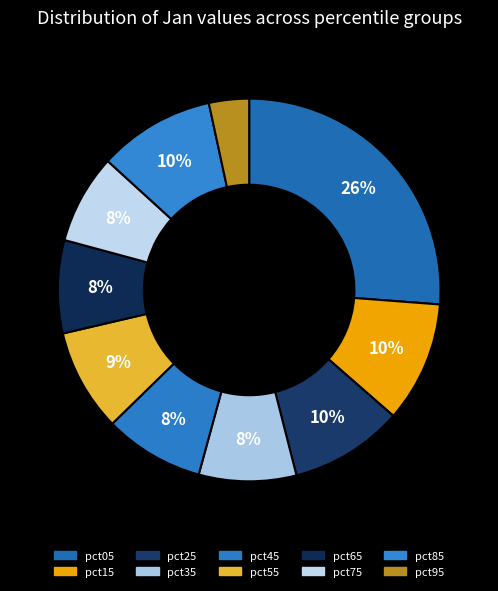

Which category has the smallest portion of the pie?

pct95